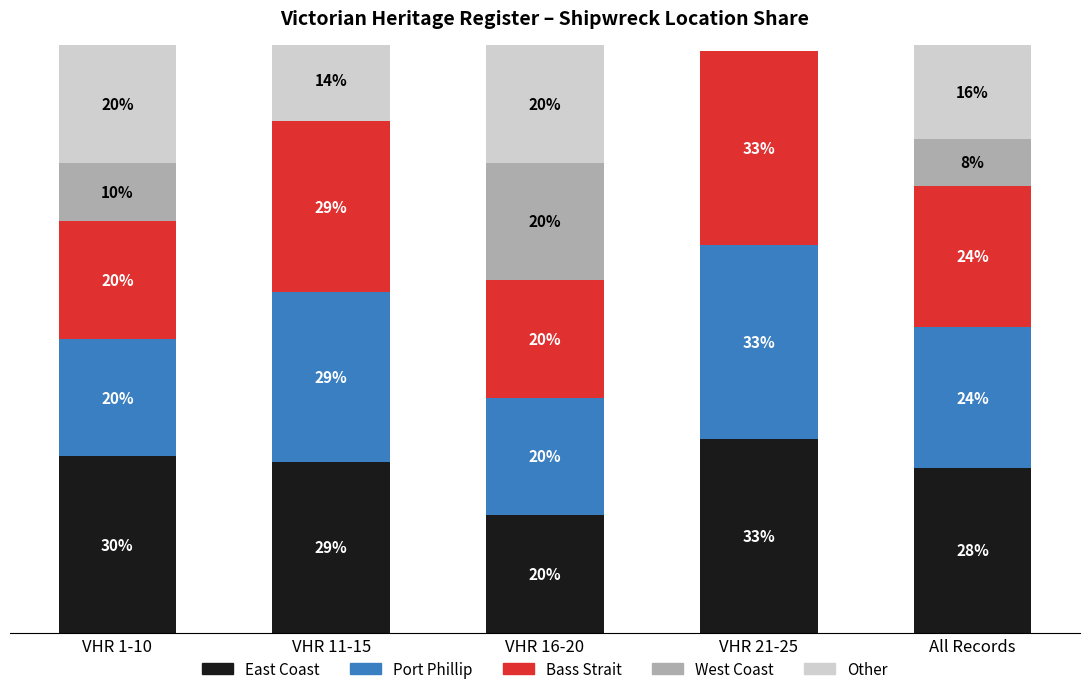

Where is East Coast nearest to the value 26?

All Records